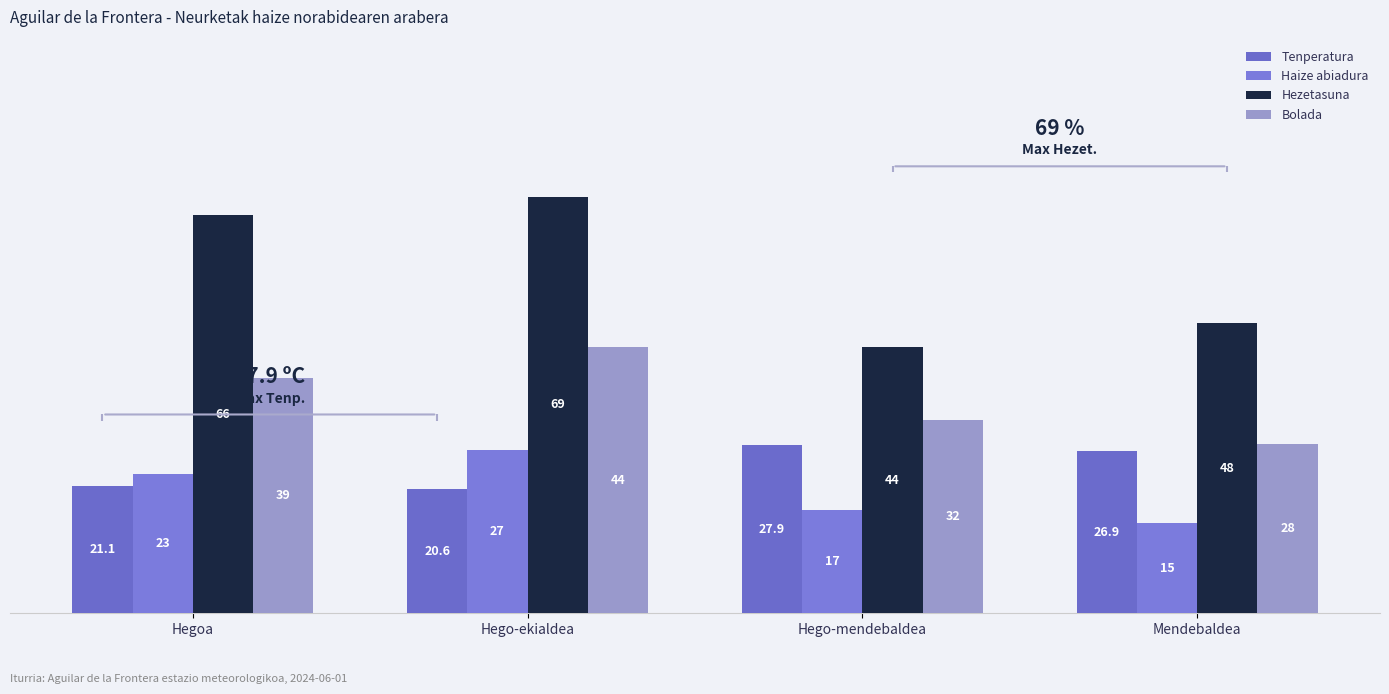

What position from the right is Hego-ekialdea?

3